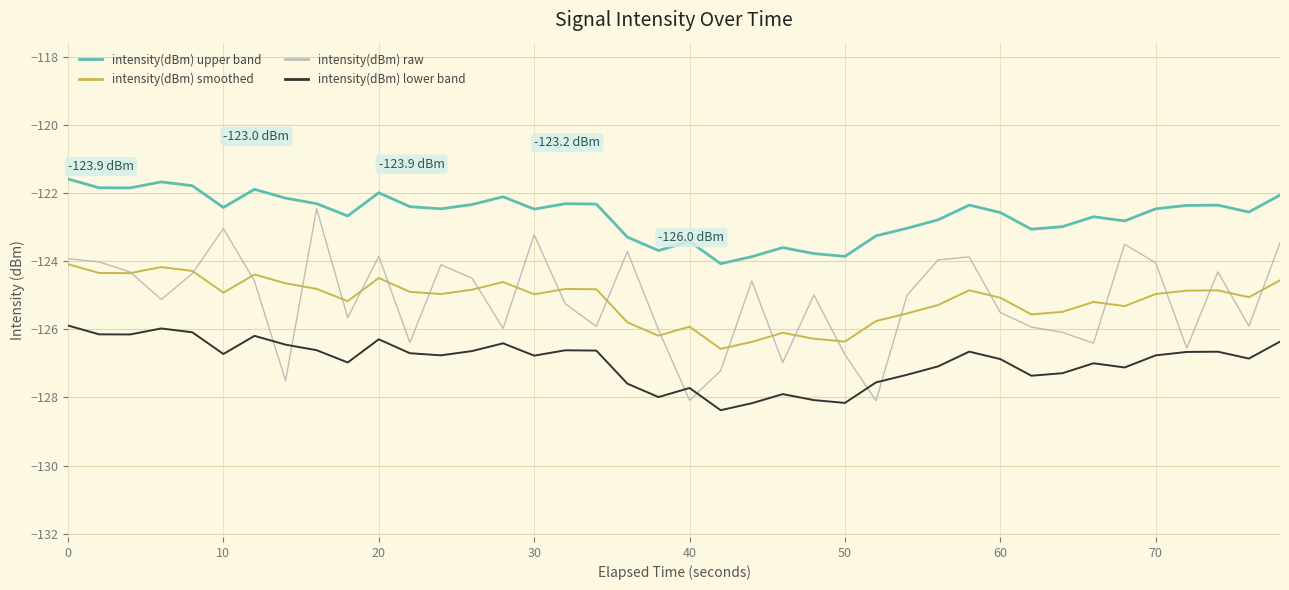

True or false: intensity(dBm) upper band and intensity(dBm) smoothed intersect in this chart.

False